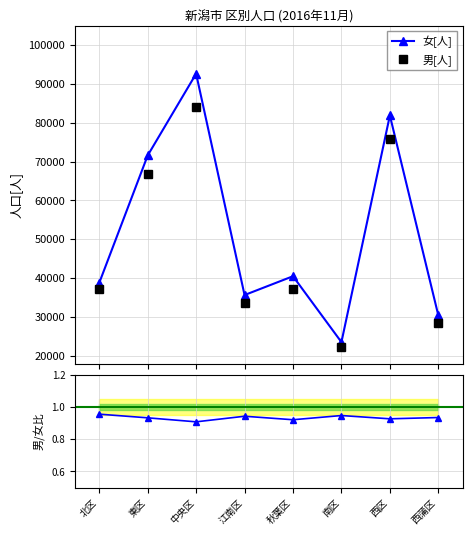

At which label is 男[人] closest to 53174?

東区